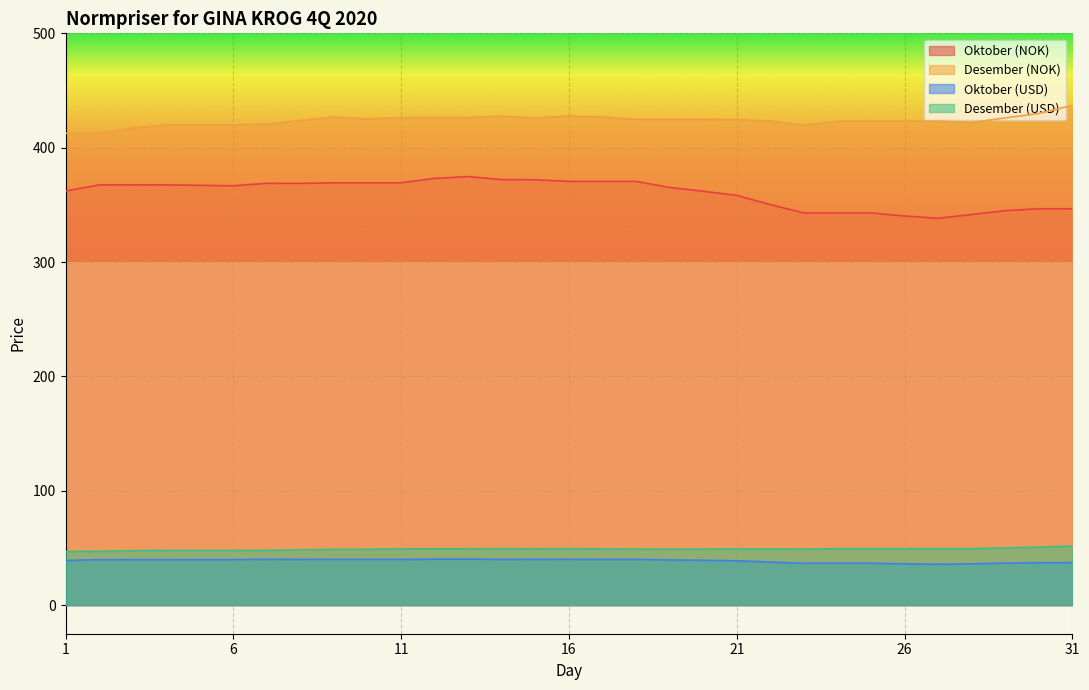

At which category is the sum across all series the highest?

13